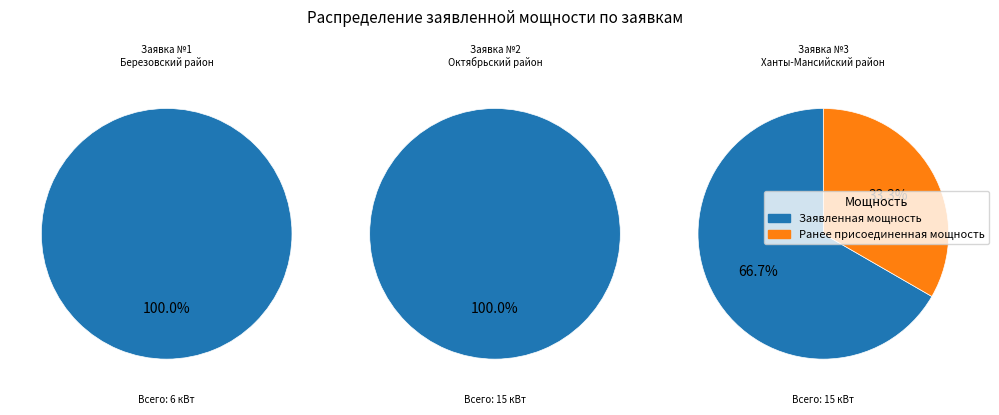

What is the largest slice in the pie chart?

2